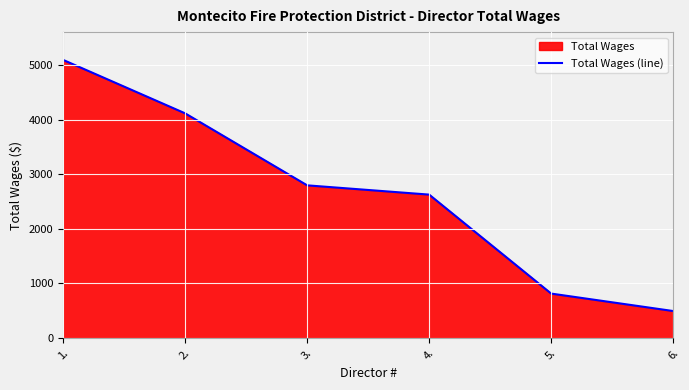

Which label corresponds to the smallest value in the chart?

6.